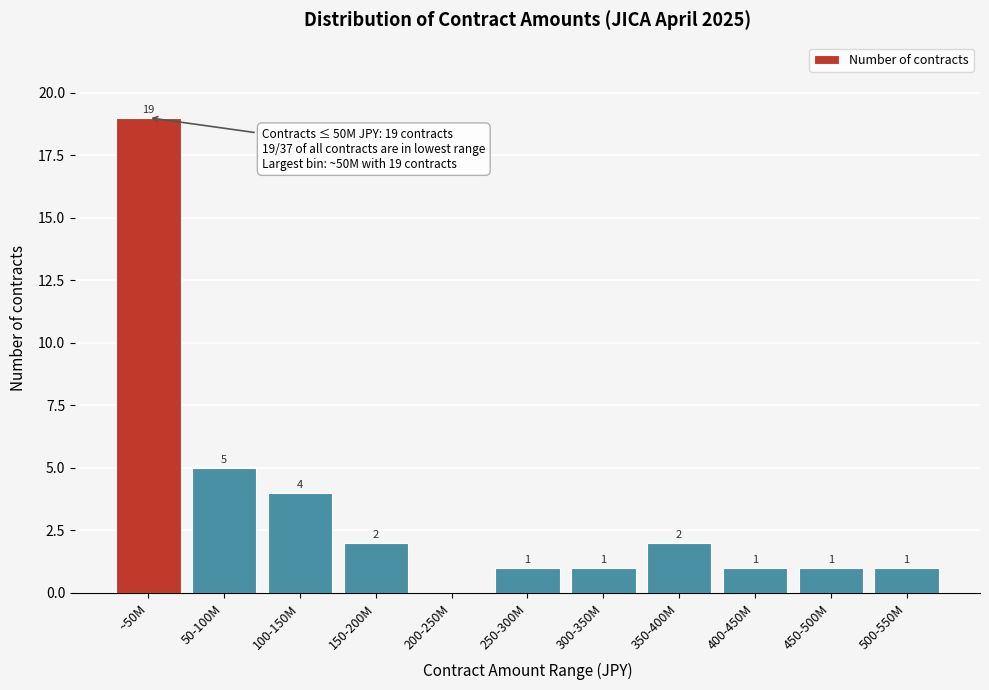

Reading left to right, transcribe all the data shown in this chart.

~50M=19	50-100M=5	100-150M=4	150-200M=2	200-250M=0	250-300M=1	300-350M=1	350-400M=2	400-450M=1	450-500M=1	500-550M=1